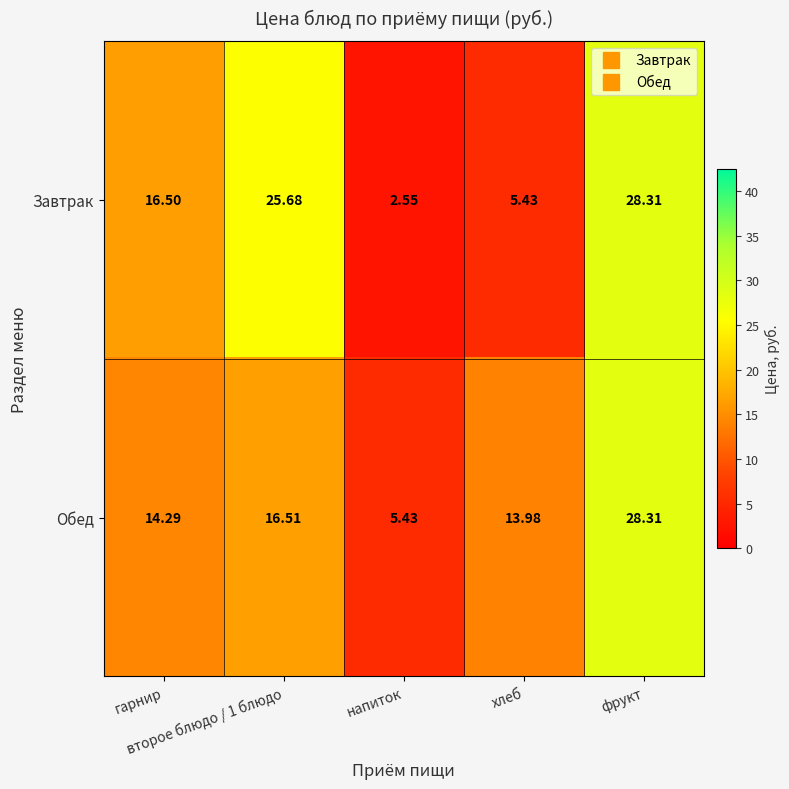

Which series has the largest range (max minus min)?

Завтрак